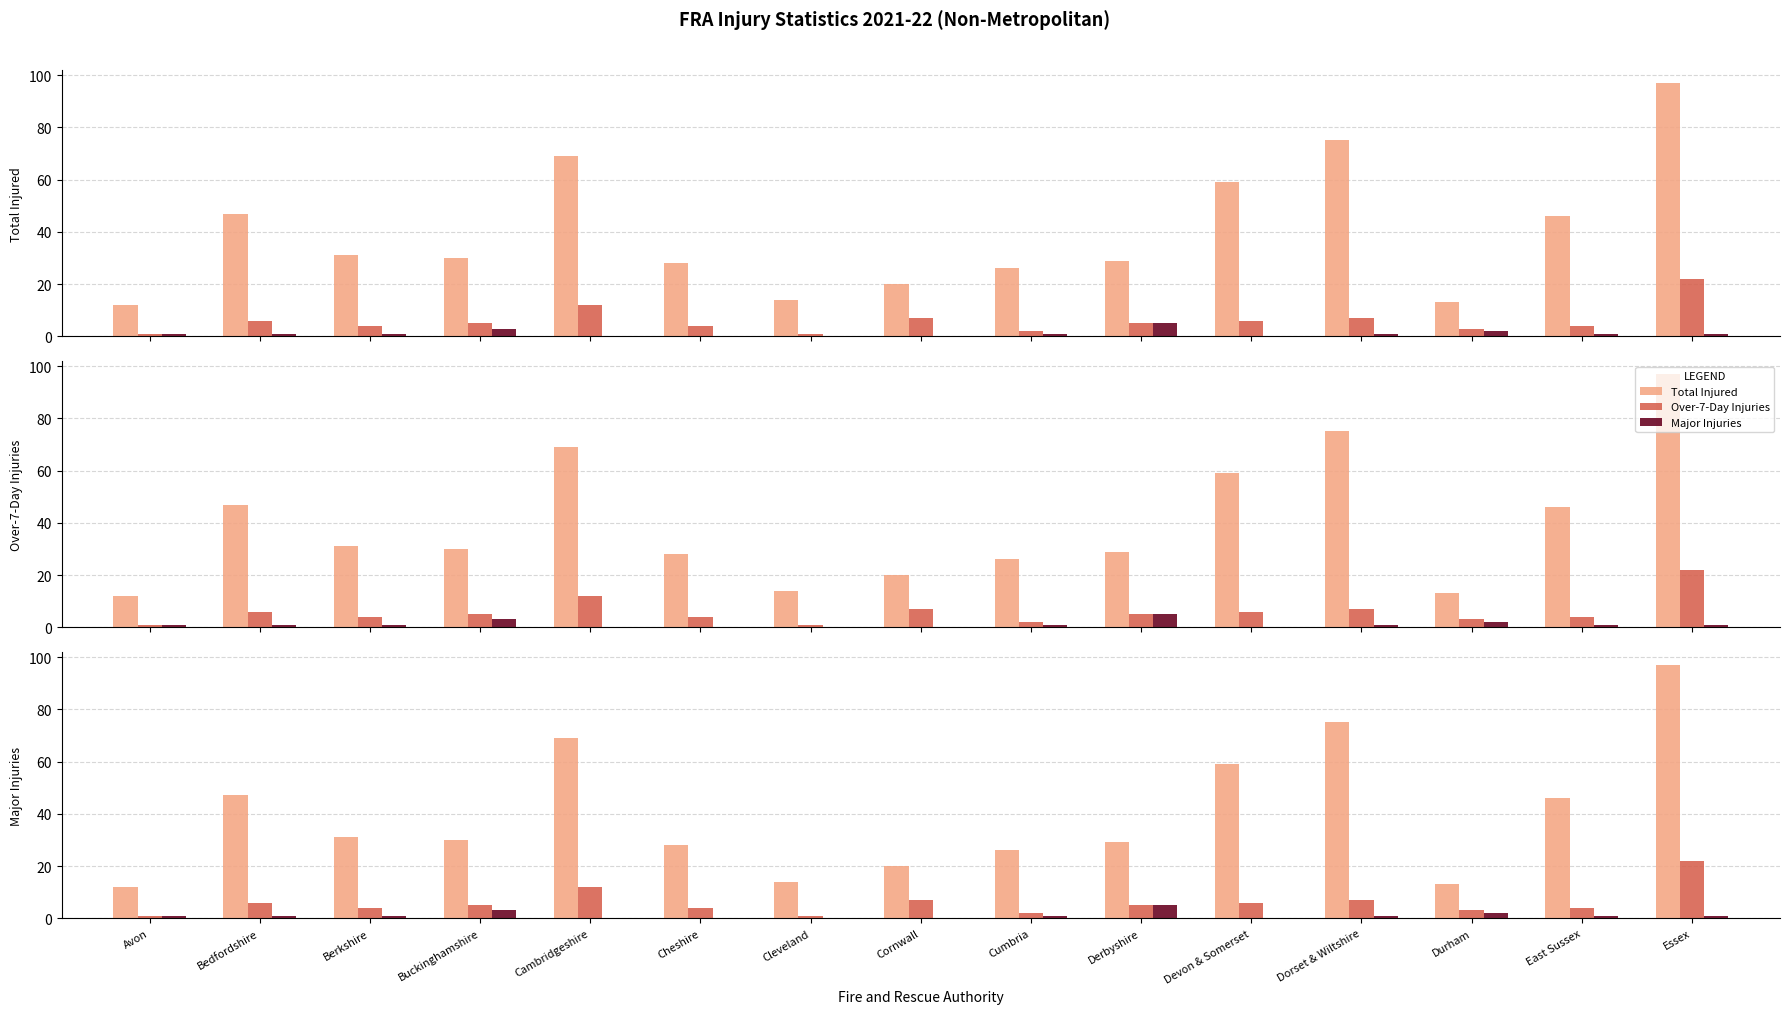

True or false: Total Injured has a value of 75 at Dorset & Wiltshire.

True